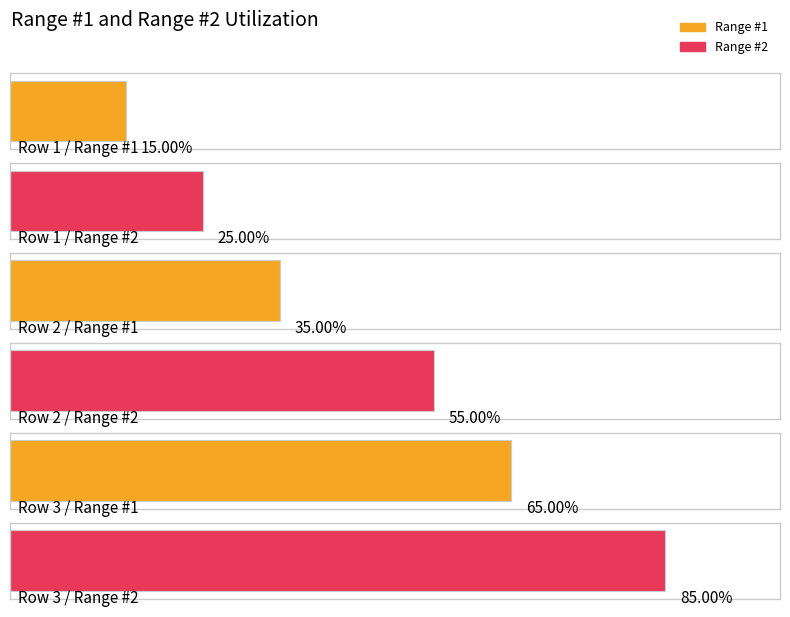

Is the value of Range #2 at Row 1 greater than the value of Range #1 at Row 3?

No